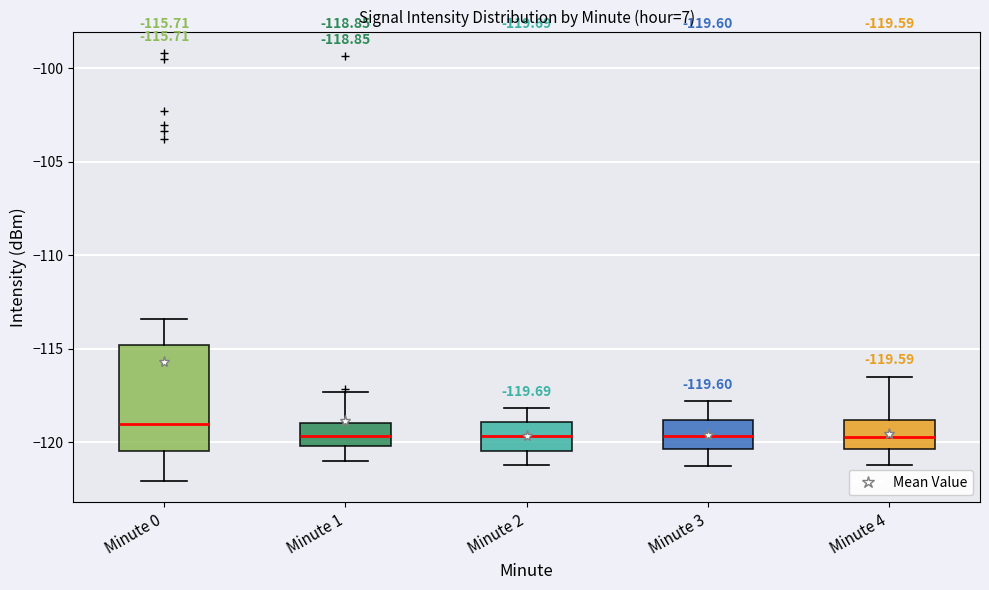

Comparing the boxes themselves (not the whiskers), which one is the tallest?

Minute 0